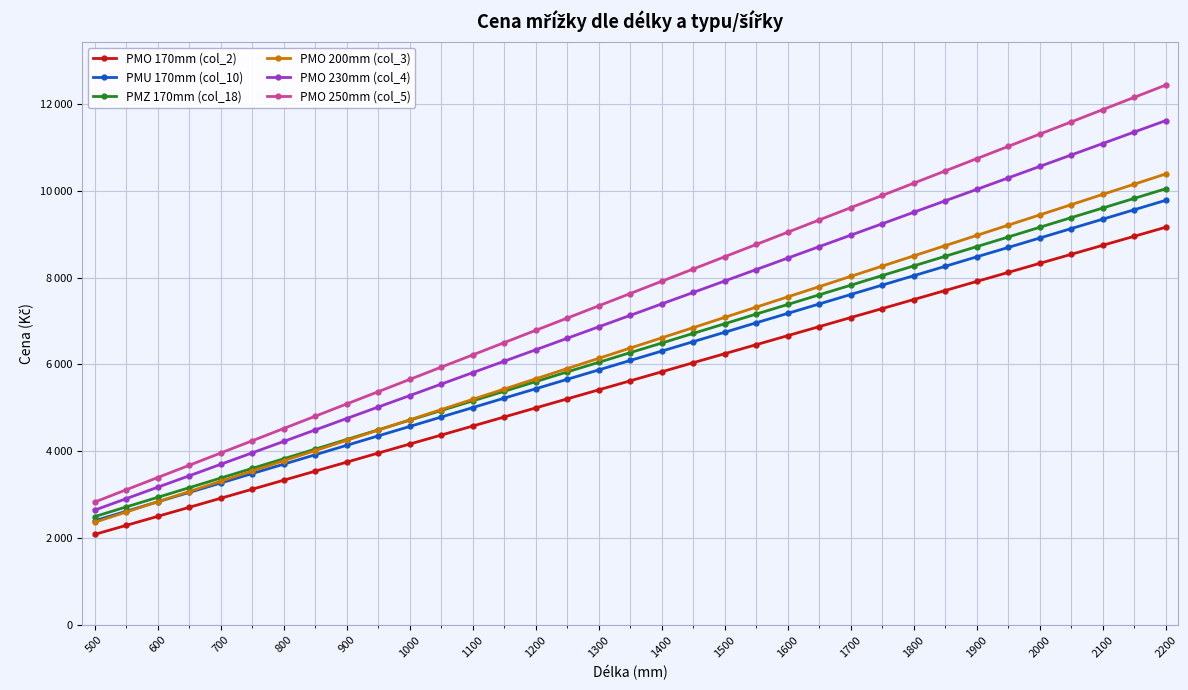

Is this an area chart (filled region under the line)?

No